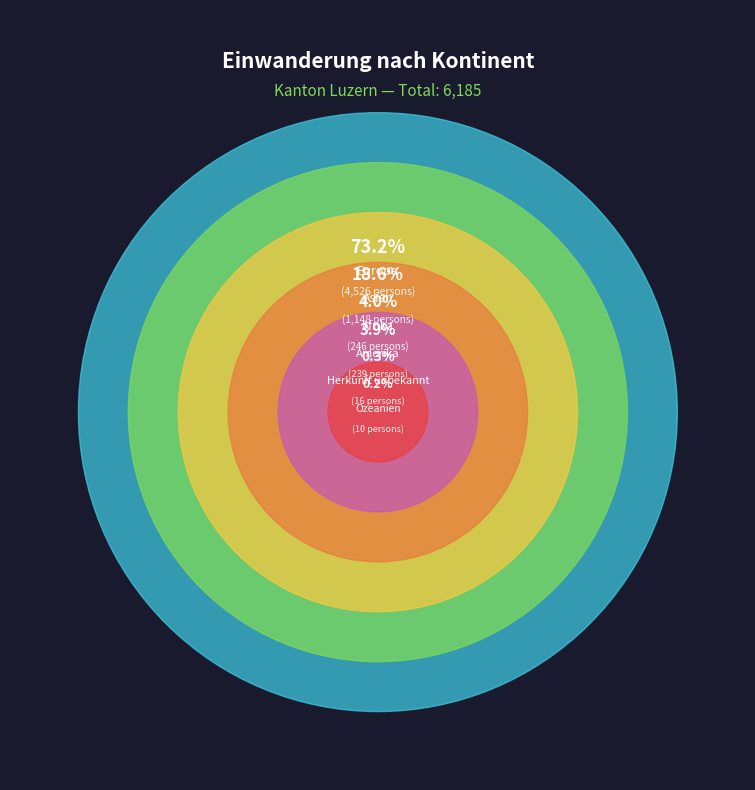

What percentage is the Amerika slice, to the nearest percent?

4%